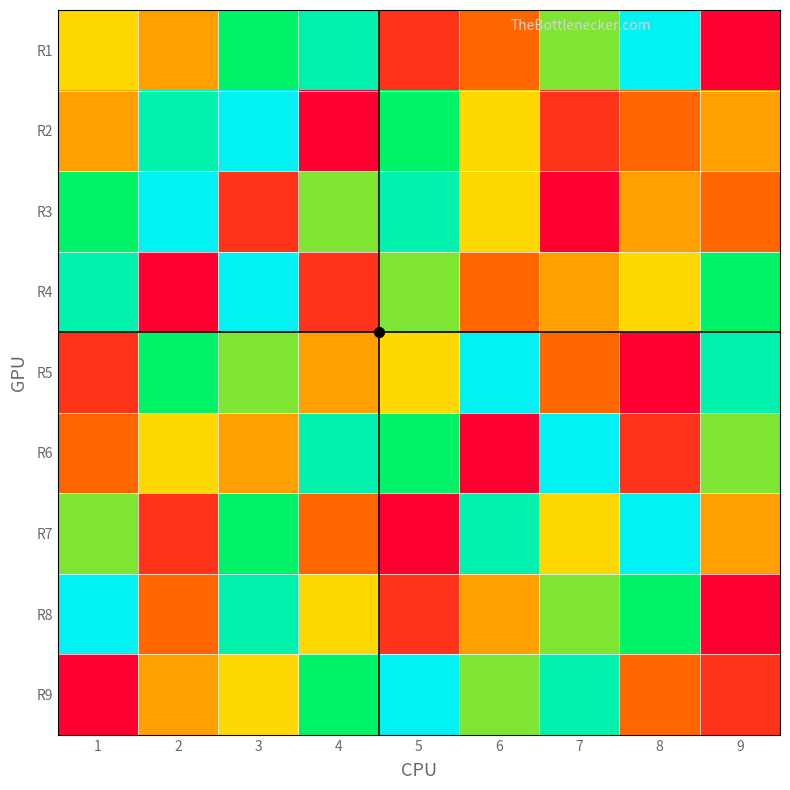

Which category has the lowest value across all series?

9